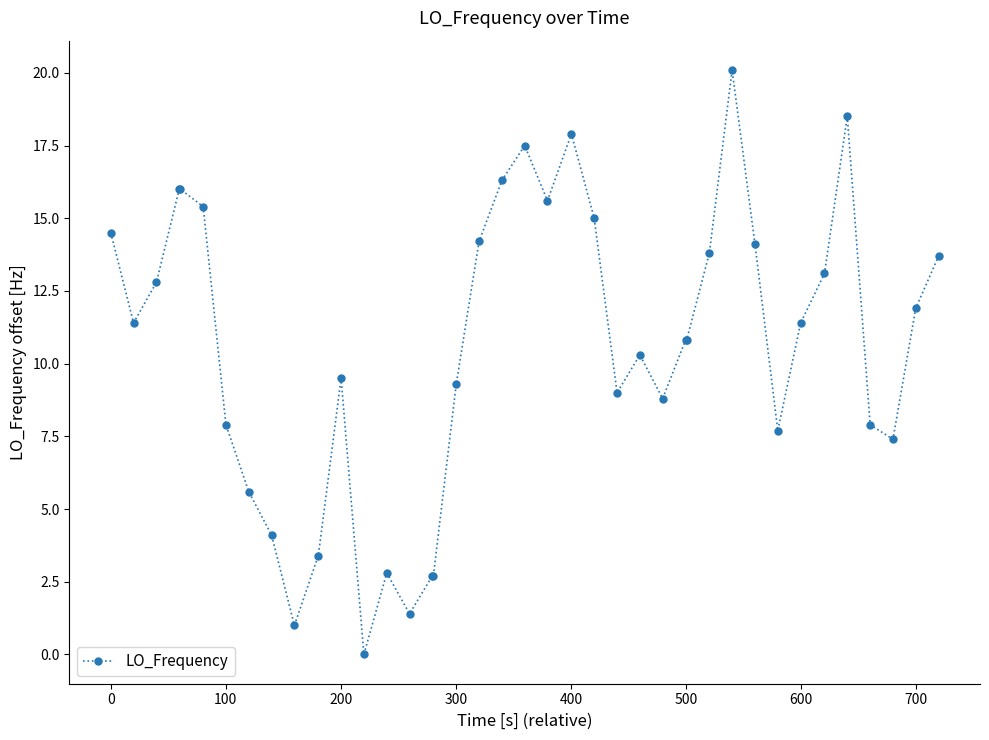

What is the difference between the second highest and minimum values?

18.5